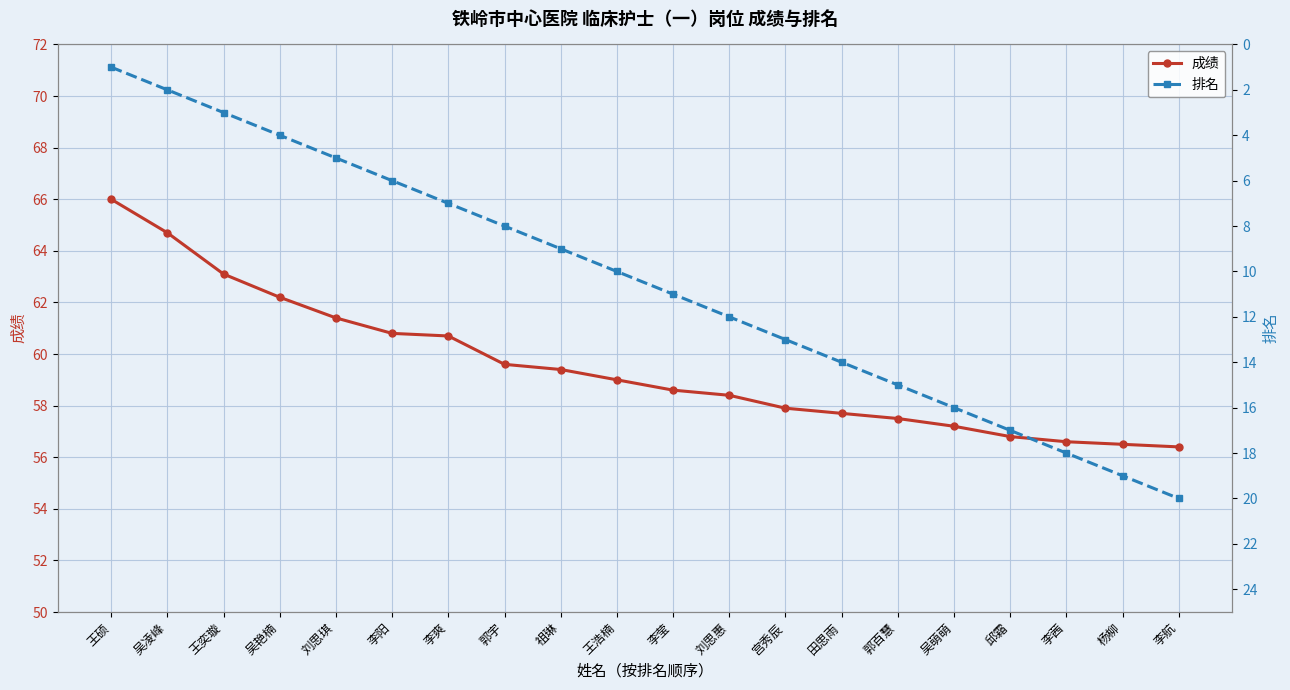

True or false: 成绩 and 排名 cross at least once.

False